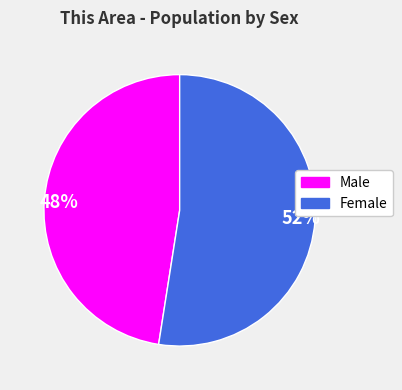

True or false: 48% accounts for 59% of the total.

False